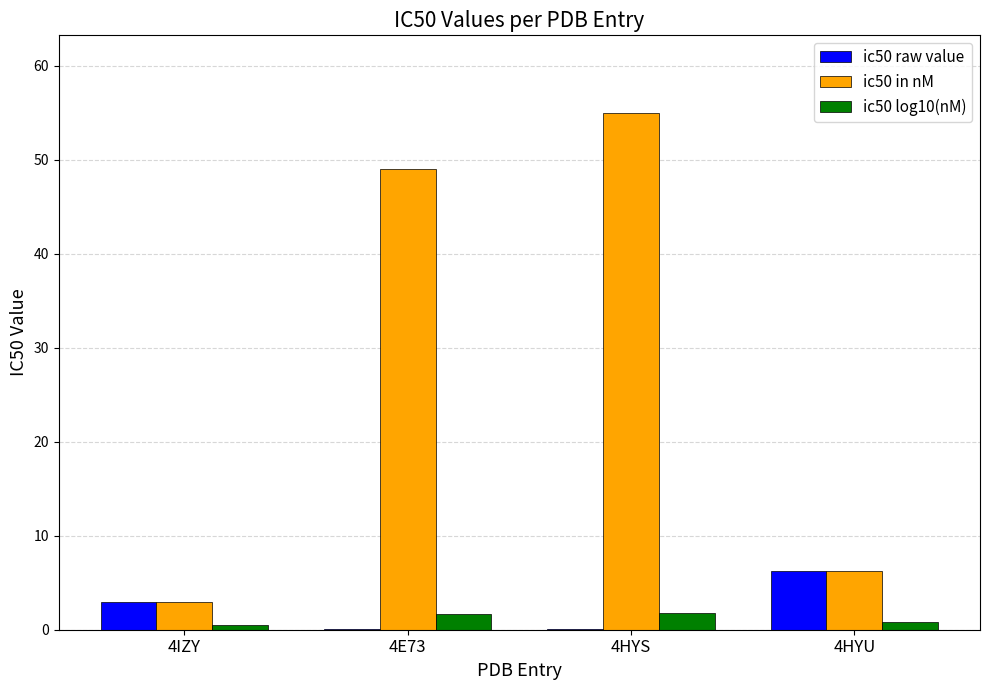

What is the sum of all ic50 raw value values?

9.3